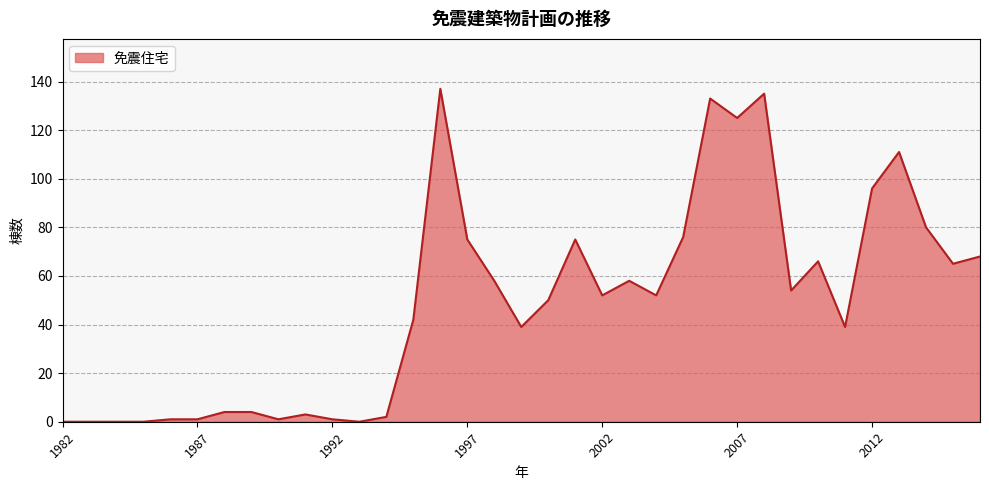

What is the difference between the maximum and minimum values?

137